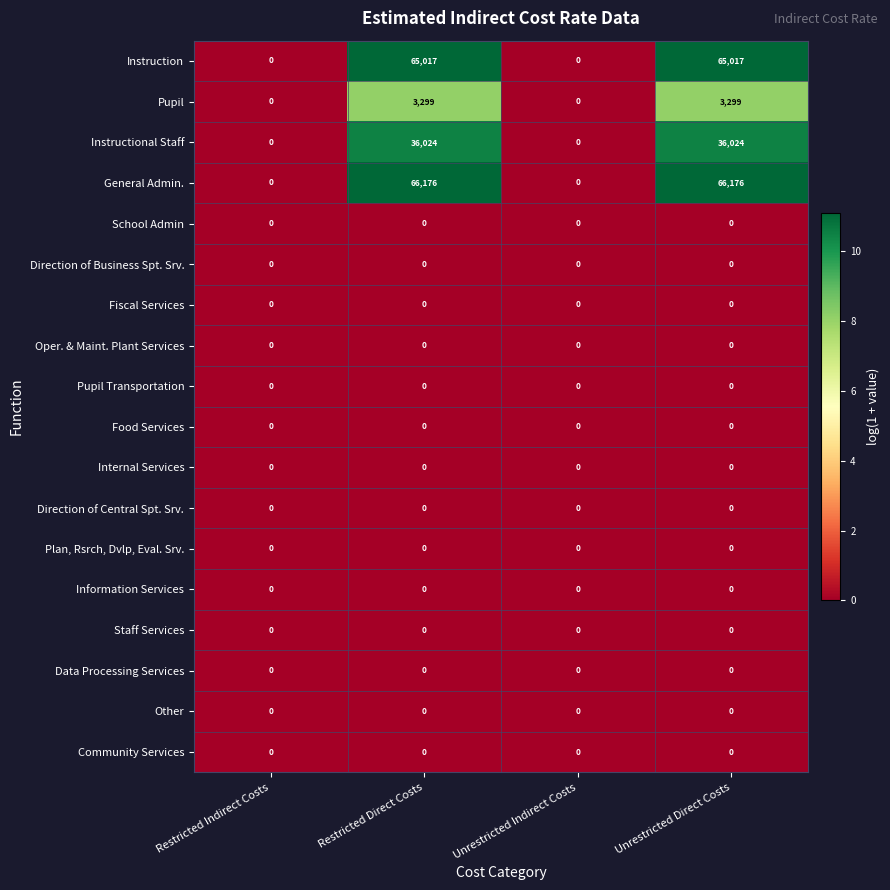

True or false: General Admin. has a value of 115306 at Unrestricted Direct Costs.

False